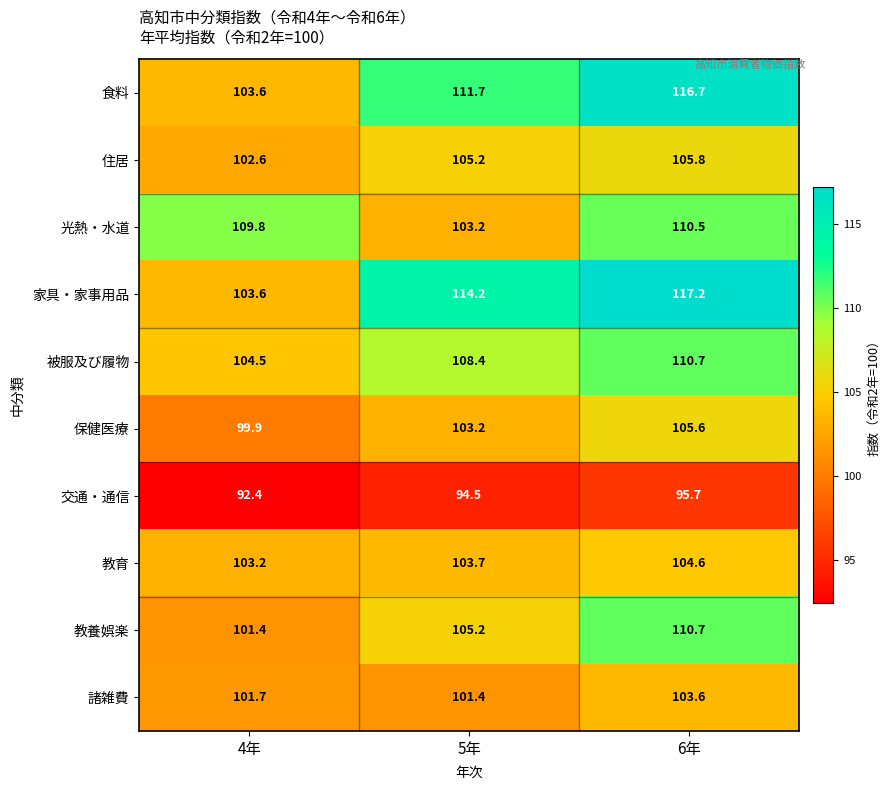

What is the sum of the 諸雑費 values at 5年 and 4年?

203.1